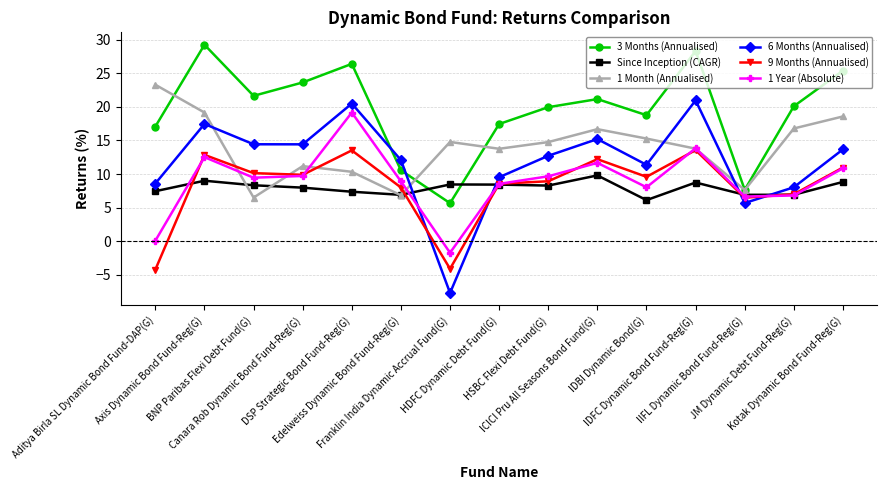

What is the maximum value shown in the chart?

29.2